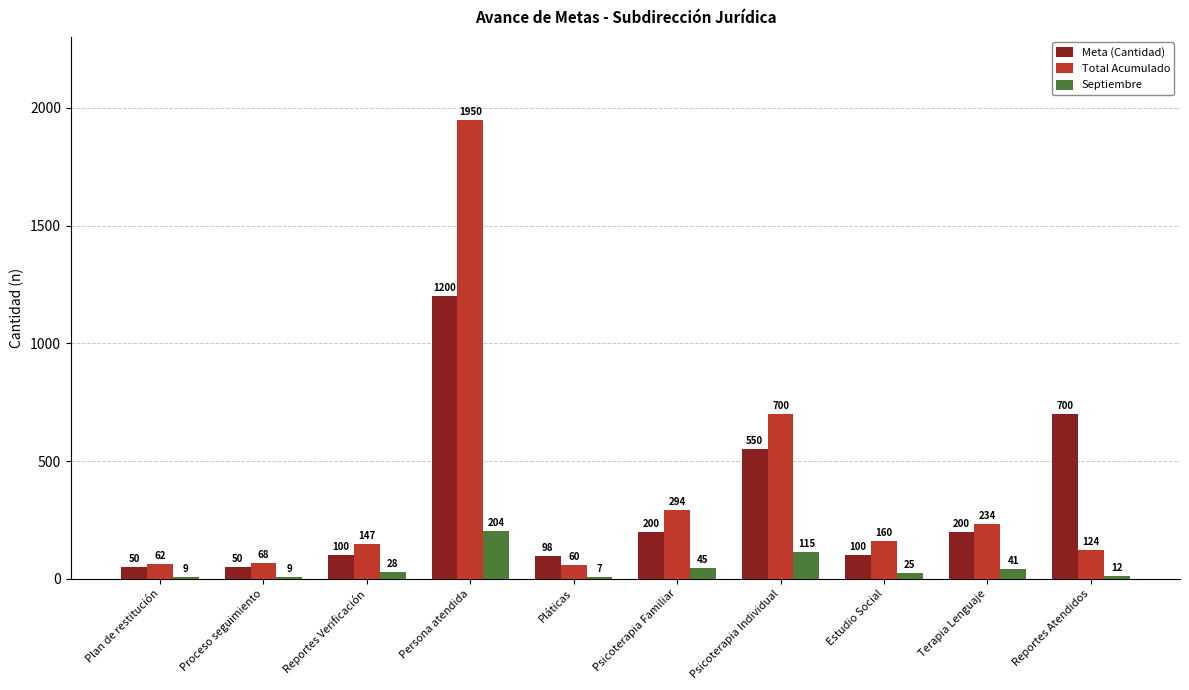

What is the maximum value for Meta (Cantidad)?

1200